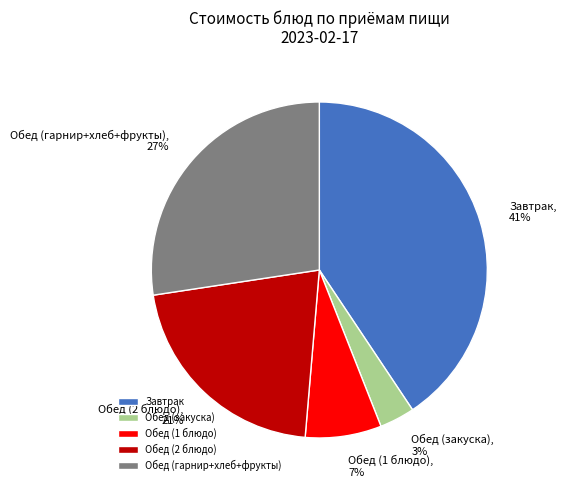

Count the number of slices in the pie.

5